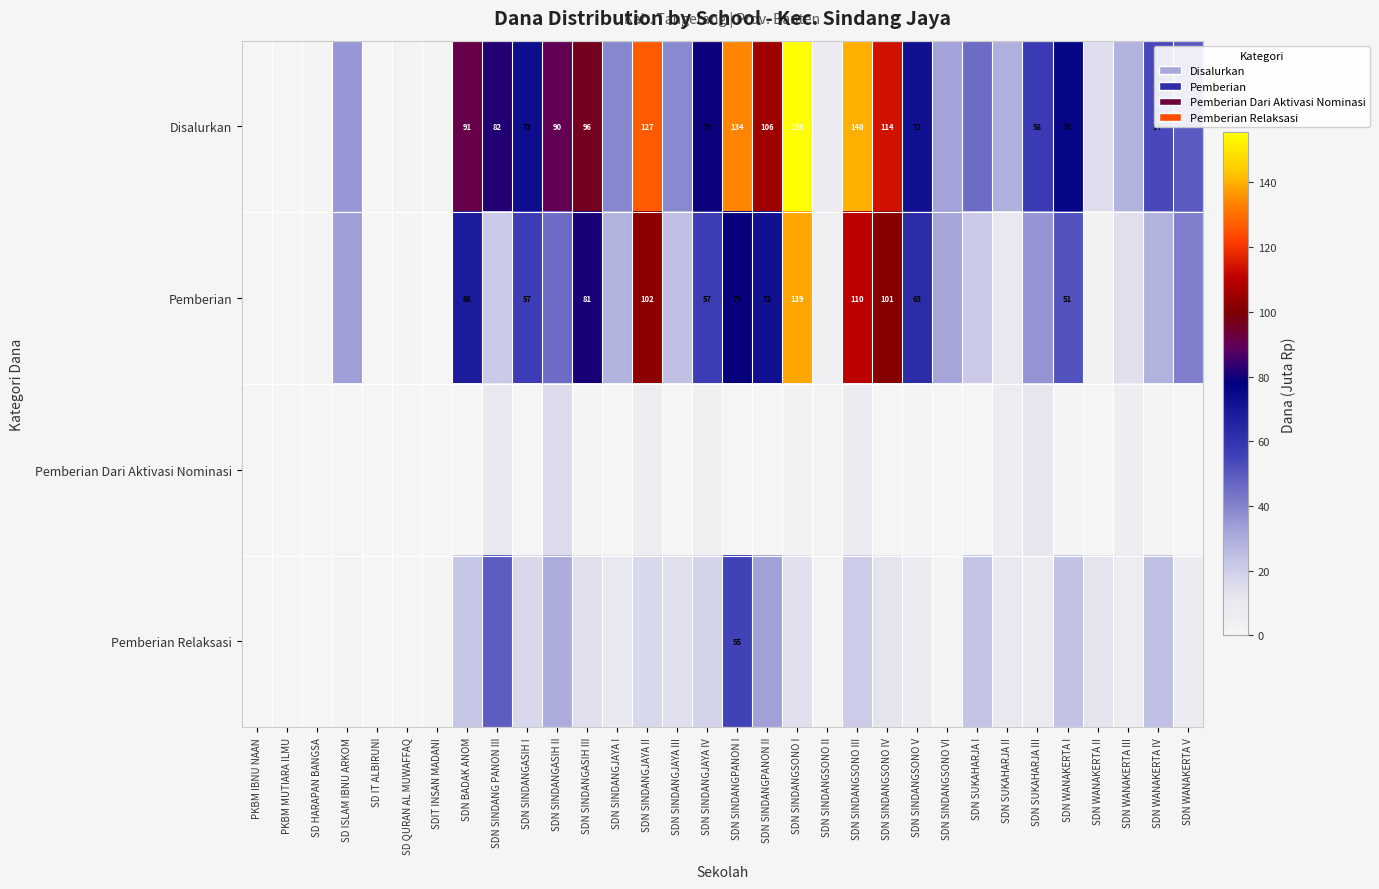

At which label does Pemberian Relaksasi first exceed 12?

SDN BADAK ANOM